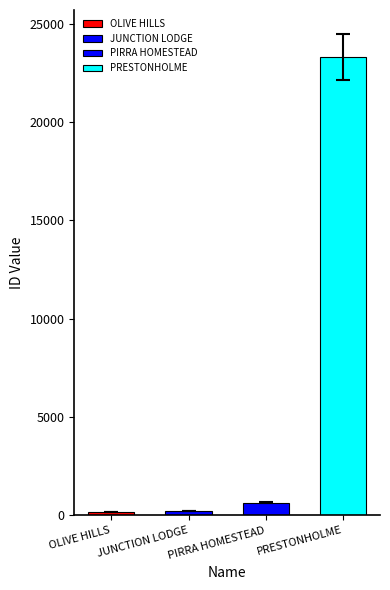

True or false: the data shows 43 at OLIVE HILLS.

False